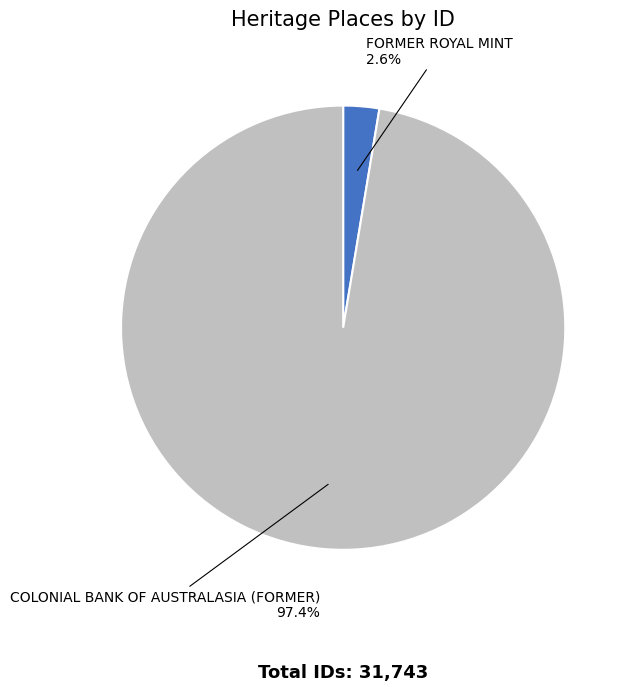

Which category has the biggest portion of the pie?

COLONIAL BANK OF AUSTRALASIA (FORMER)